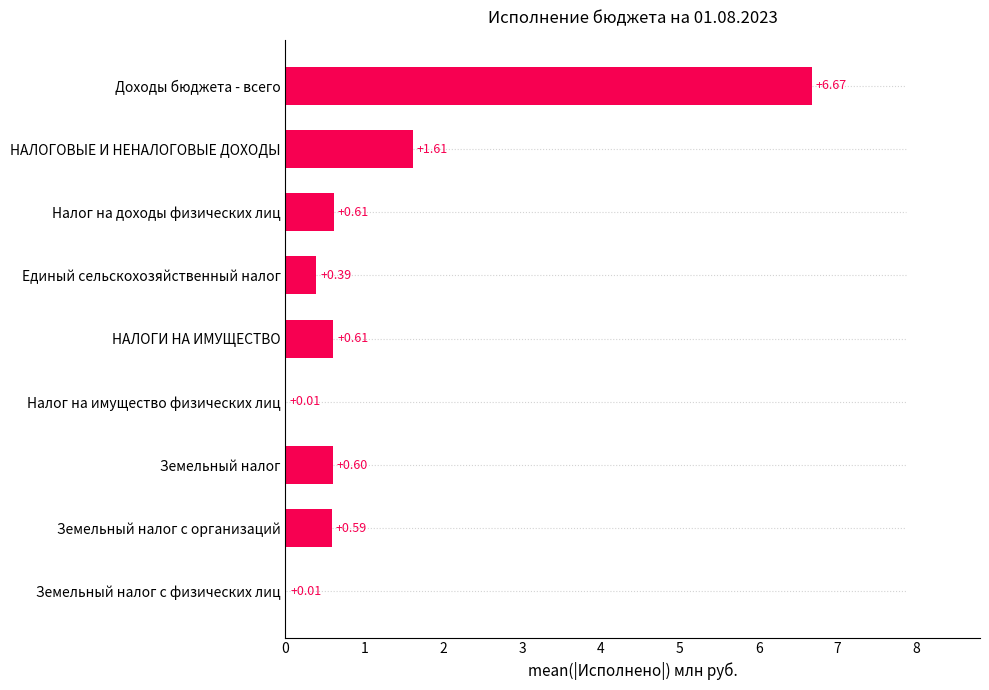

Are the bars grouped side by side (vs. stacked)?

No